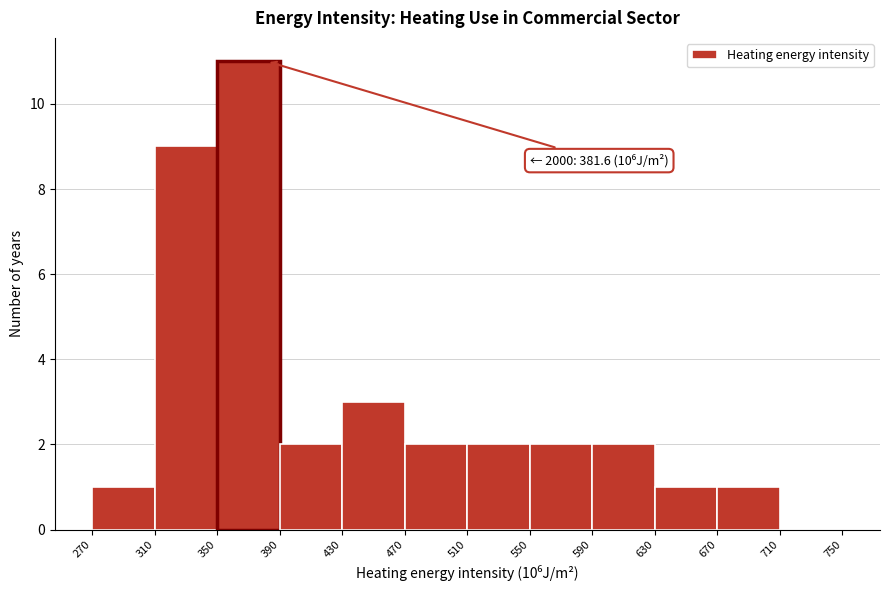

Which range on the x-axis has the tallest bar?

350 to 390